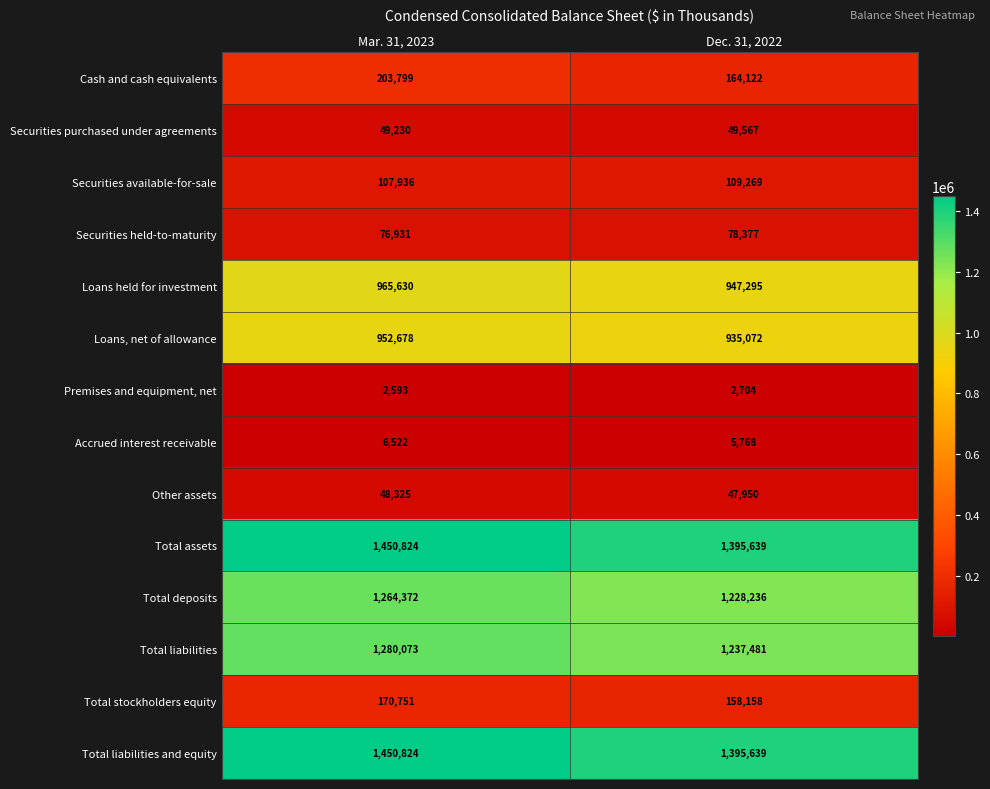

Rank the categories by Premises and equipment, net value from lowest to highest.

Mar. 31, 2023, Dec. 31, 2022